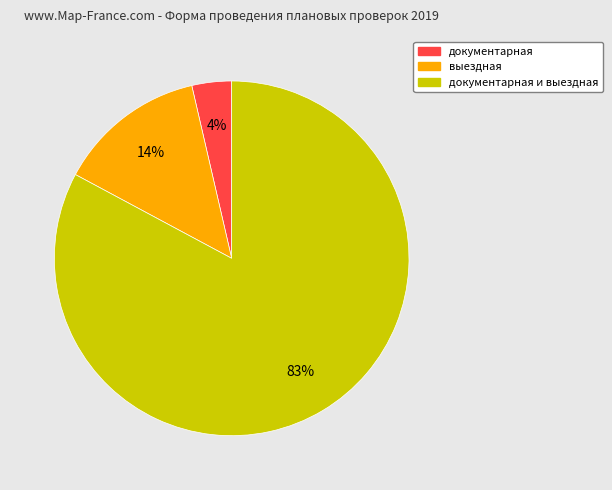

Is there a majority slice in this chart?

Yes